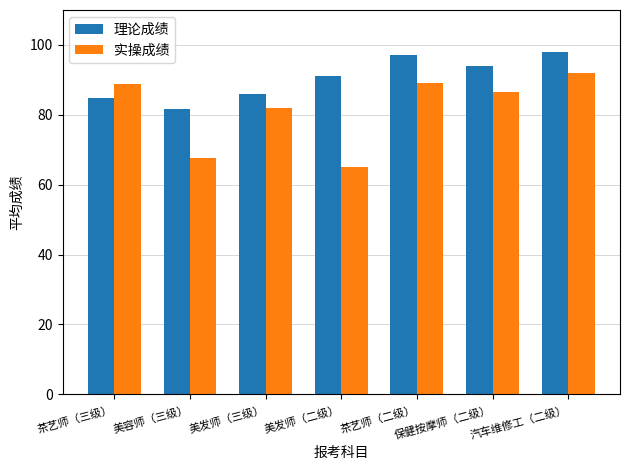

The value of 实操成绩 at 美容师（三级） is 31.1. True or false?

False